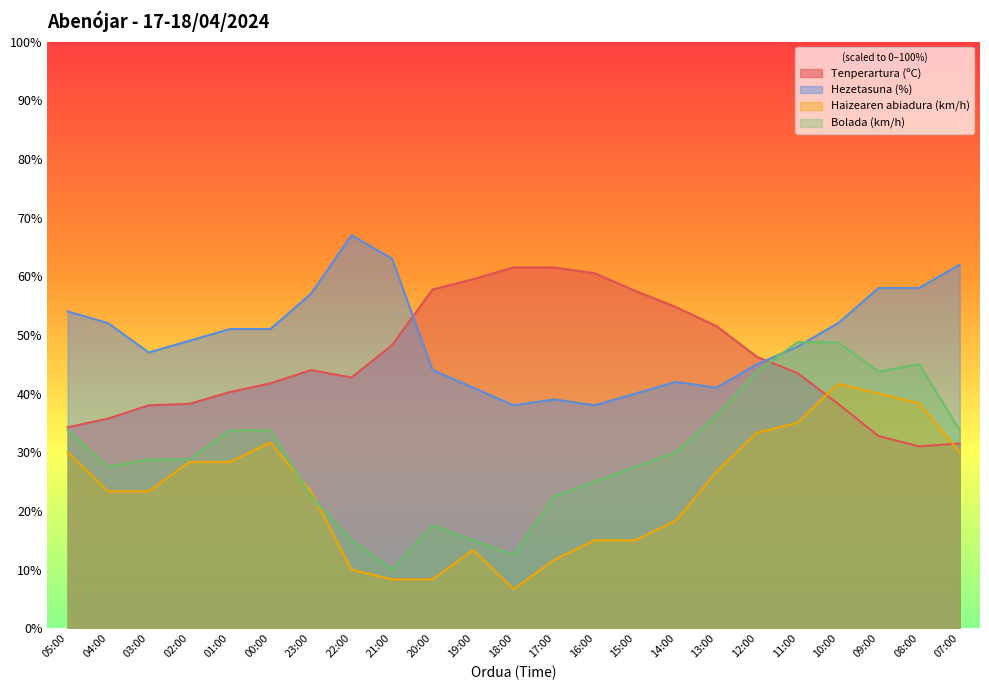

What is the sum of the Tenperartura (ºC) values at 23:00 and 14:00?

98.8